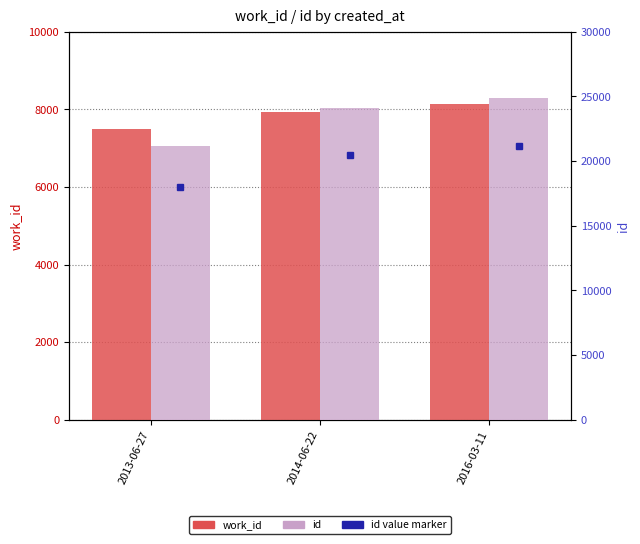

Rank the categories by id value from highest to lowest.

2016-03-11, 2014-06-22, 2013-06-27